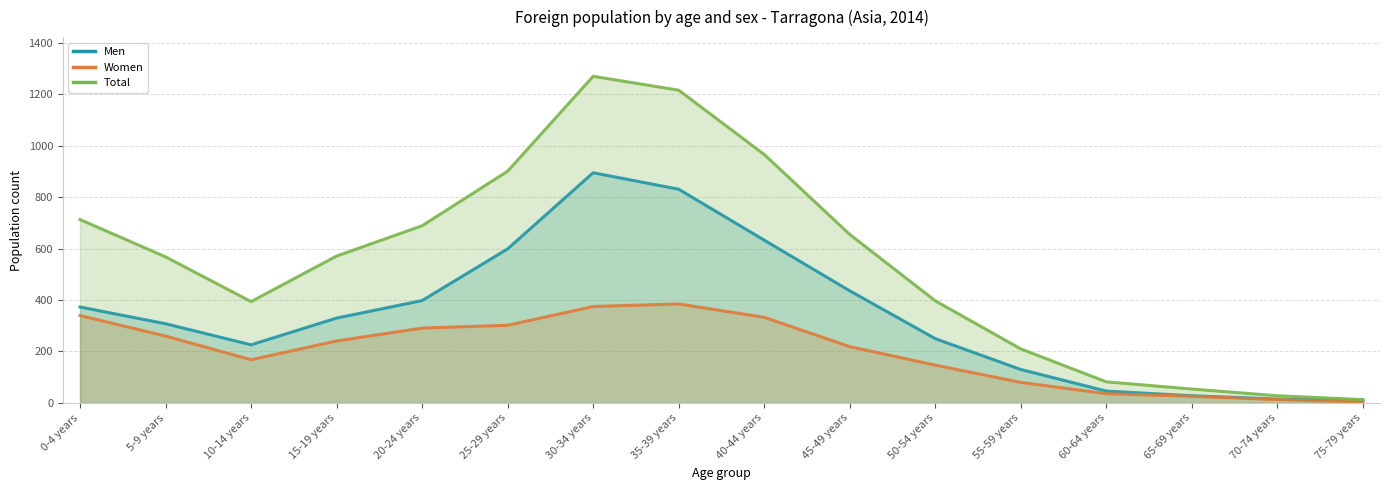

The Total series shows 18 at 65-69 years. True or false?

False